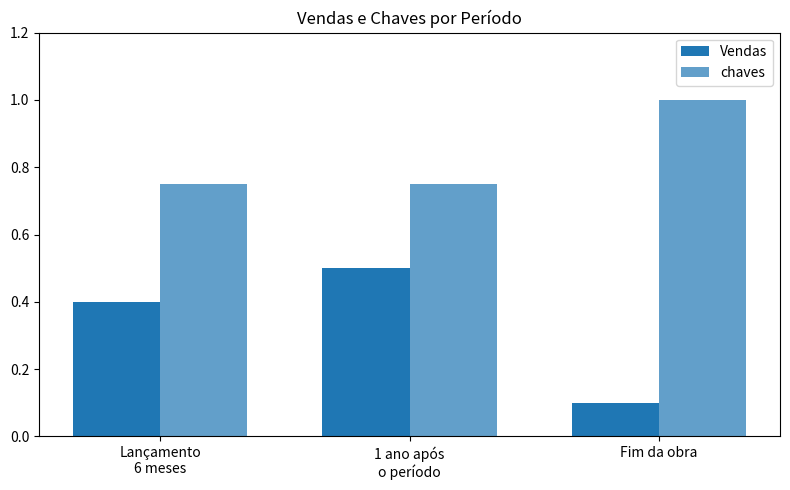

What is the difference between the highest and lowest values at Fim da obra?

0.9